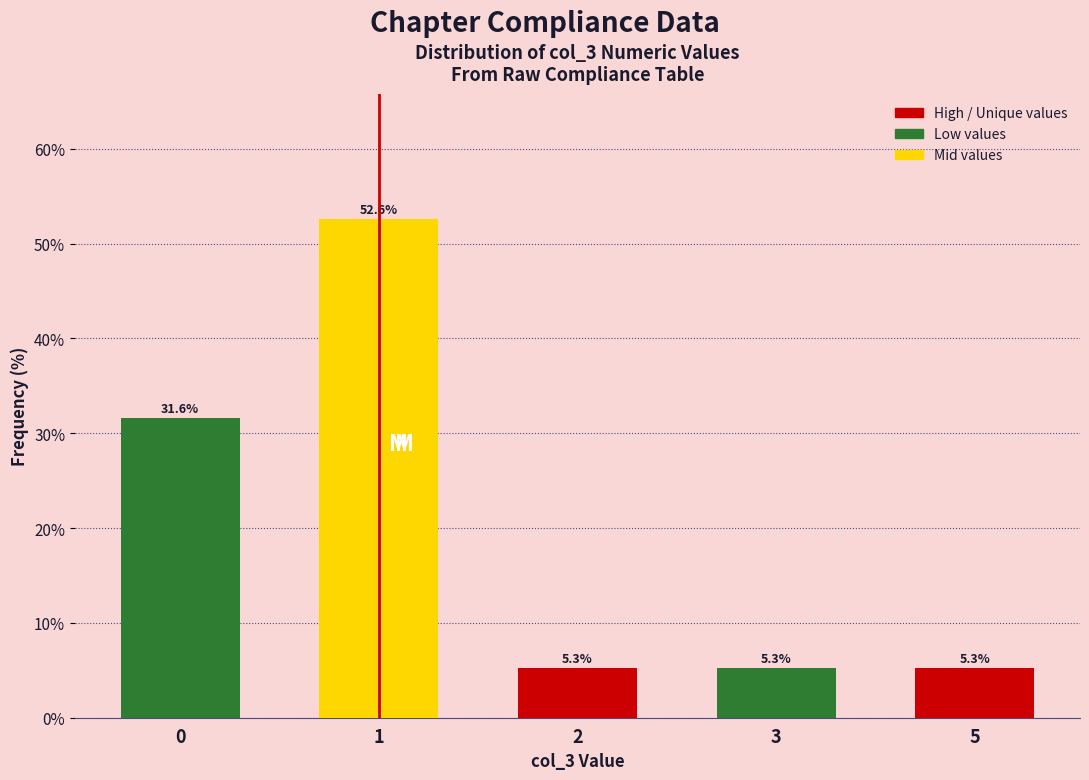

Reading right to left, list all the values displayed in this chart.

5=5.3	3=5.3	2=5.3	1=52.6	0=31.6